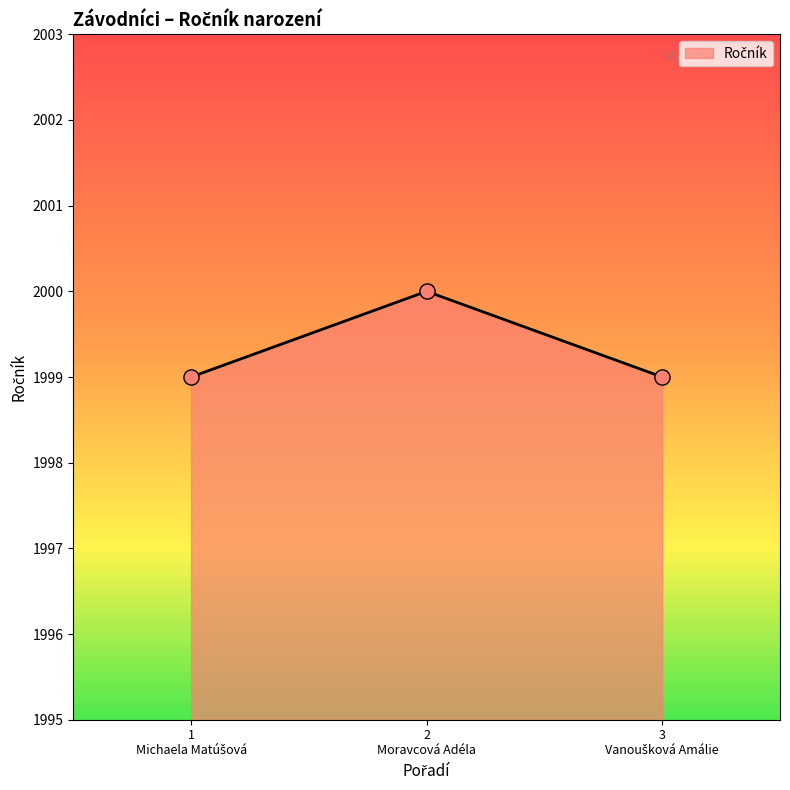

What is the average value?

1999